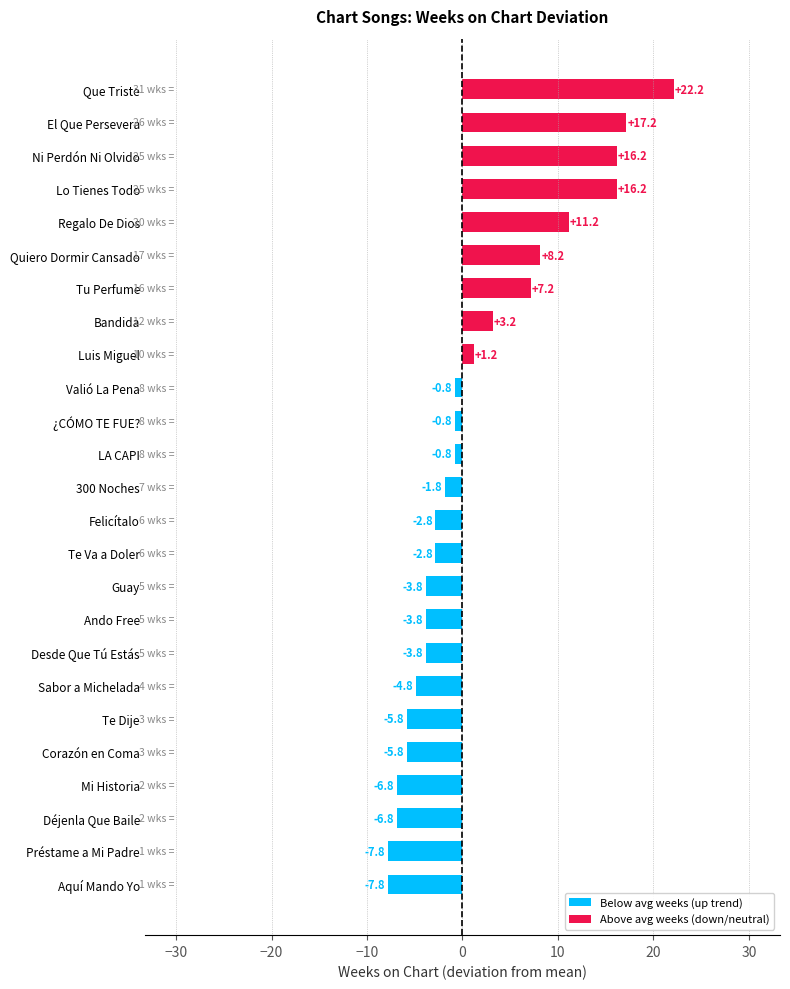

How many bars are there in total?

25